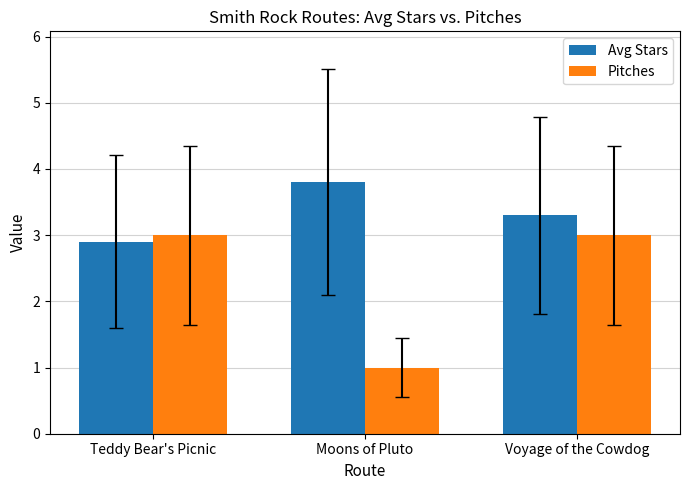

At which category is the sum across all series the highest?

Voyage of the Cowdog